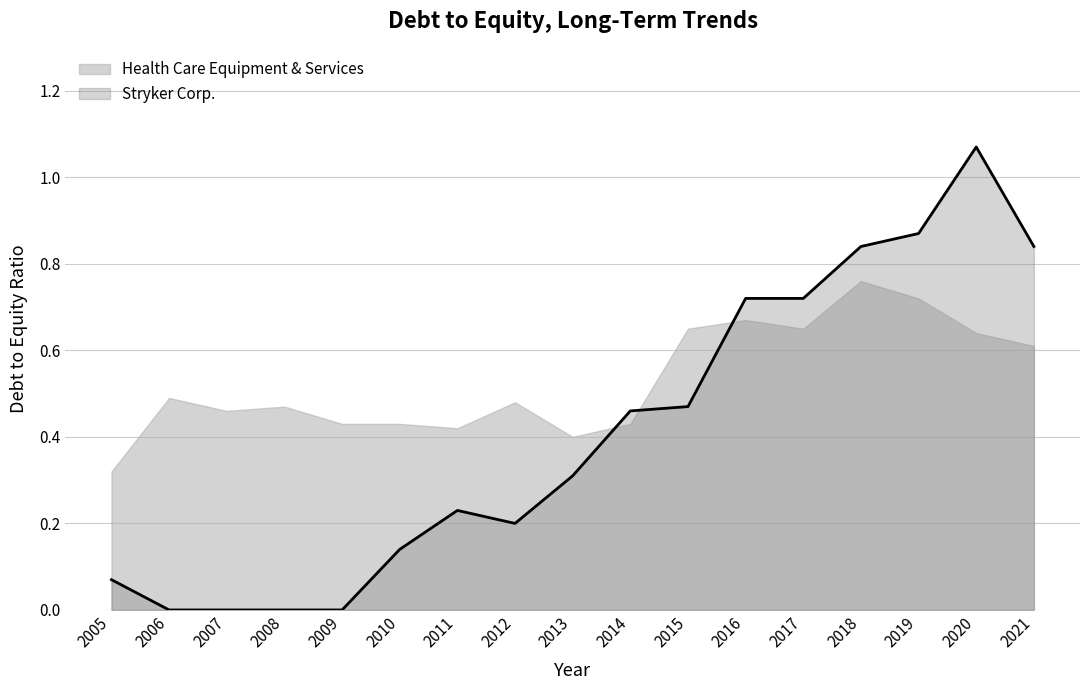

Reading right to left, what are all the values shown in this chart?

2021=0.8	2020=1.1	2019=0.9	2018=0.8	2017=0.7	2016=0.7	2015=0.5	2014=0.5	2013=0.3	2012=0.2	2011=0.2	2010=0.1	2009=0.0	2008=0.0	2007=0.0	2006=0.0	2005=0.1